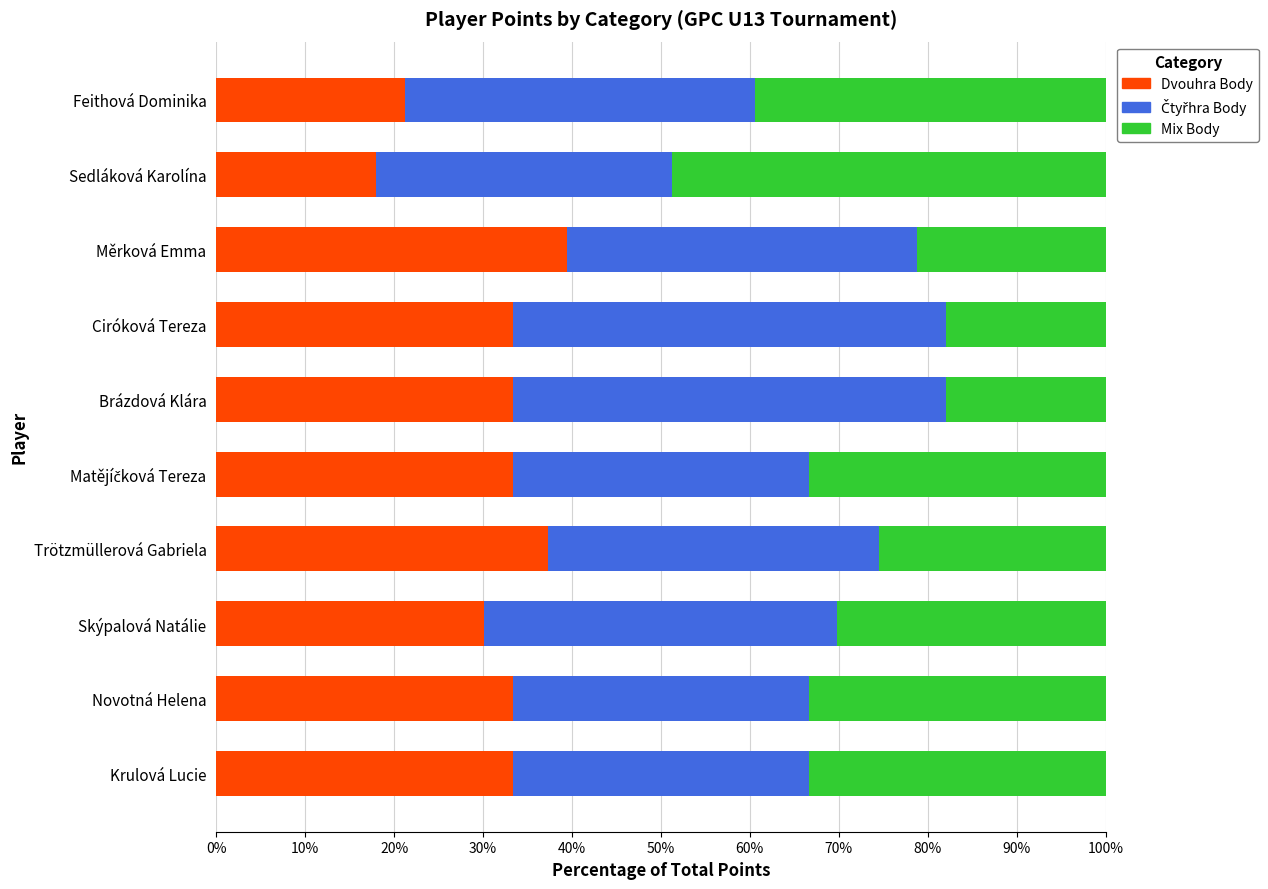

What is the difference between the second highest and minimum values in the Dvouhra Body series?

19.3